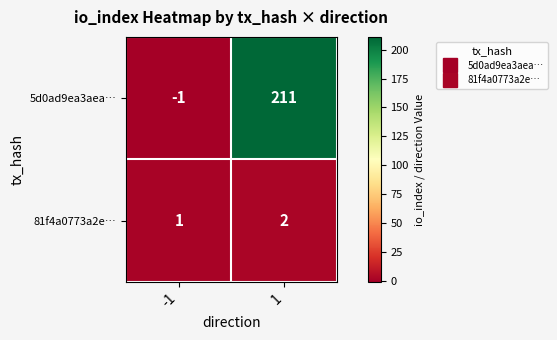

The value of 81f4a0773a2e… at -1 is 0. True or false?

False